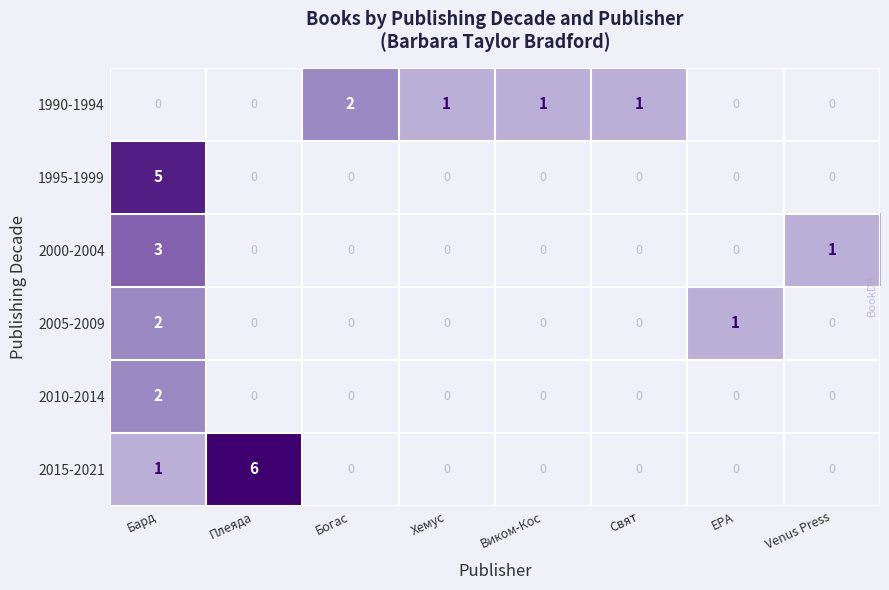

Is it true that 1990-1994 equals 1 at Хемус?

True